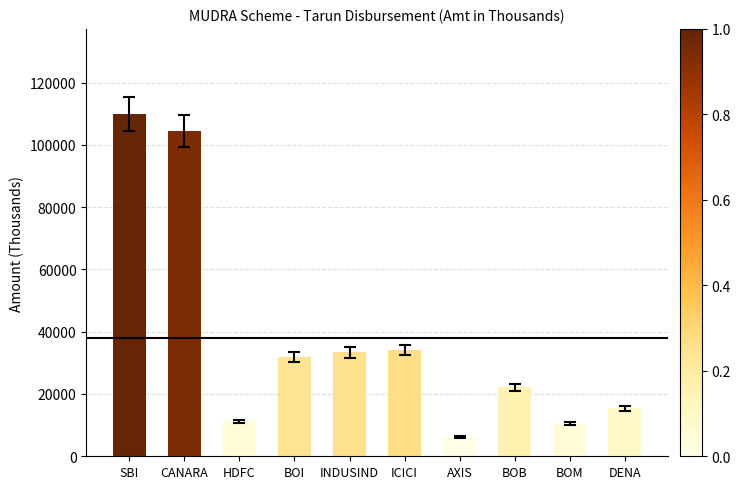

At which label is the value closest to 58047?

ICICI